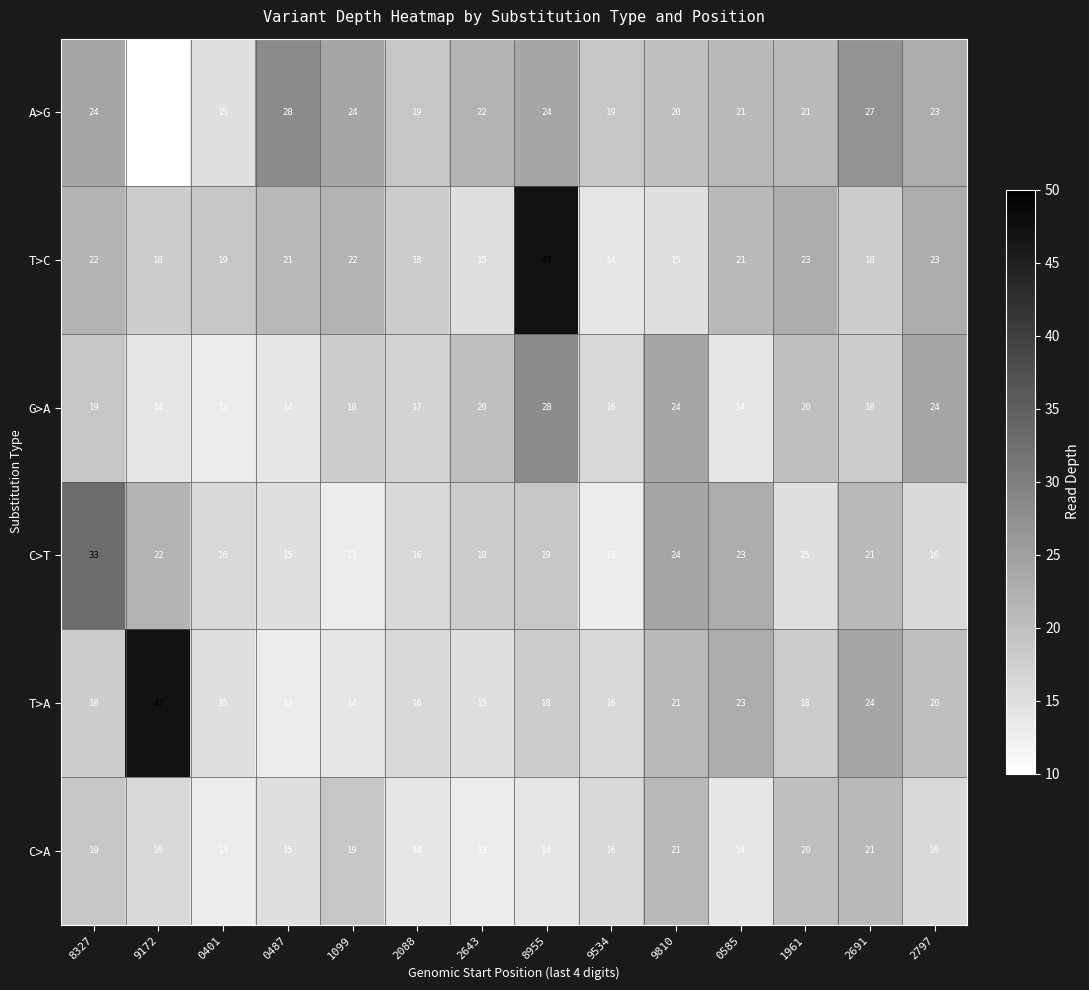

What is the maximum value shown in the chart?

47